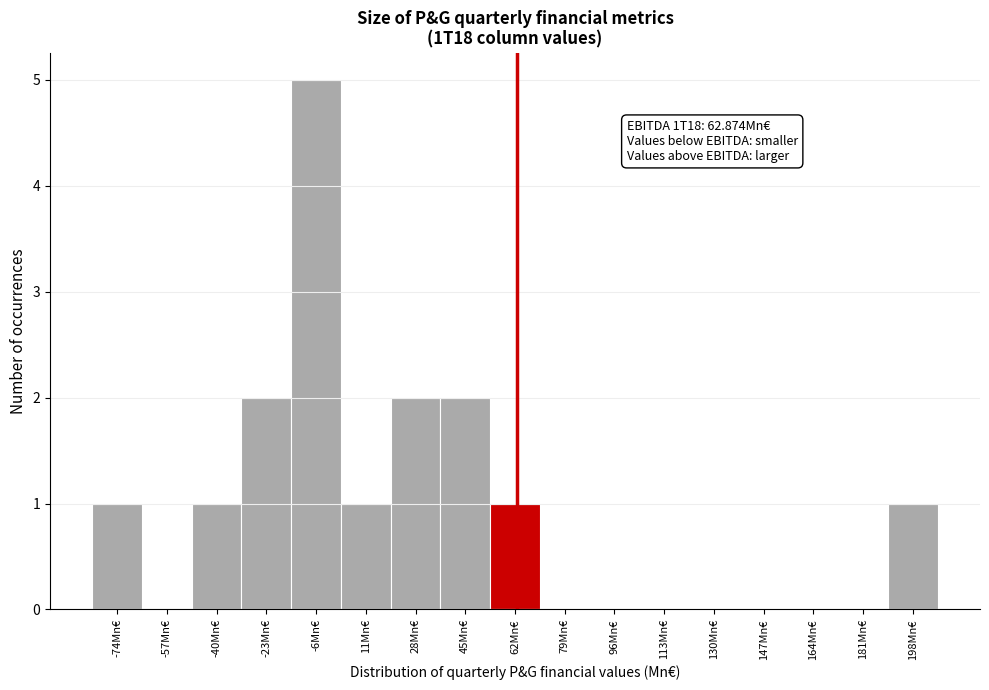

Which range on the x-axis has the tallest bar?

-14 to 2